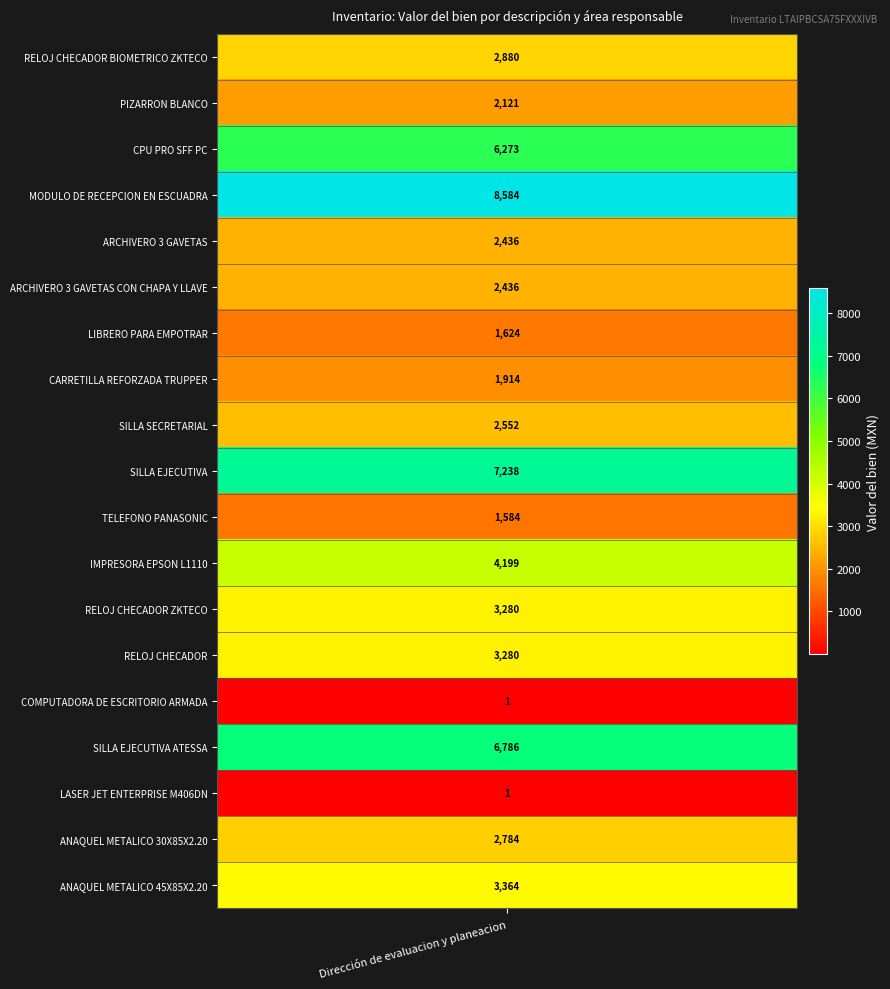

What is the change in value from CARRETILLA REFORZADA TRUPPER to SILLA EJECUTIVA ATESSA?

+4872.0